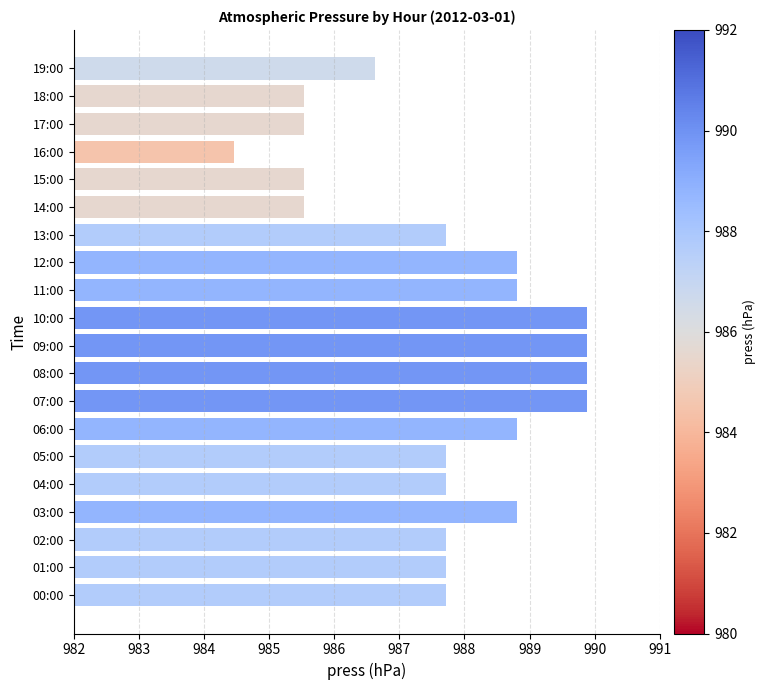

What is the maximum value shown in the chart?

989.9